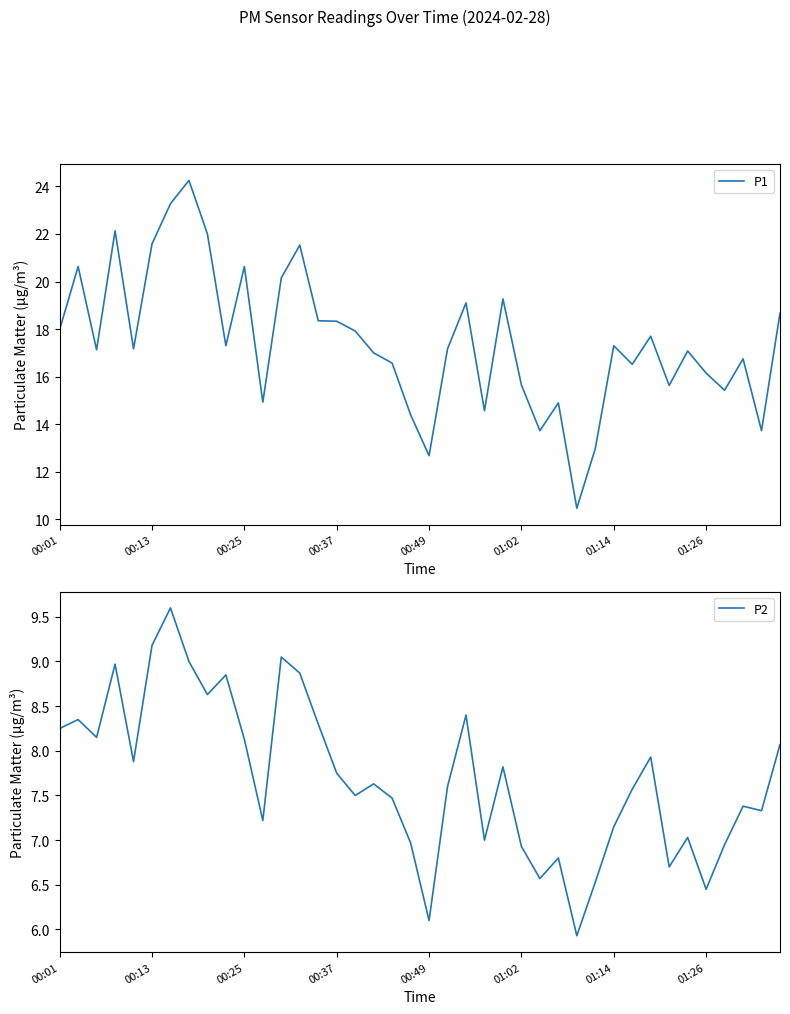

In P1, how many points are higher than both neighbors (excluding endpoints)?

12